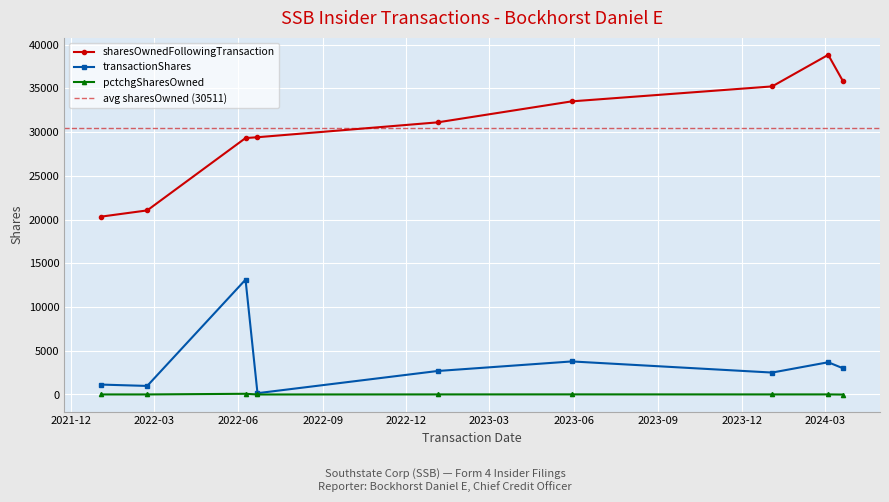

What is the minimum value for pctchgSharesOwned?

-8